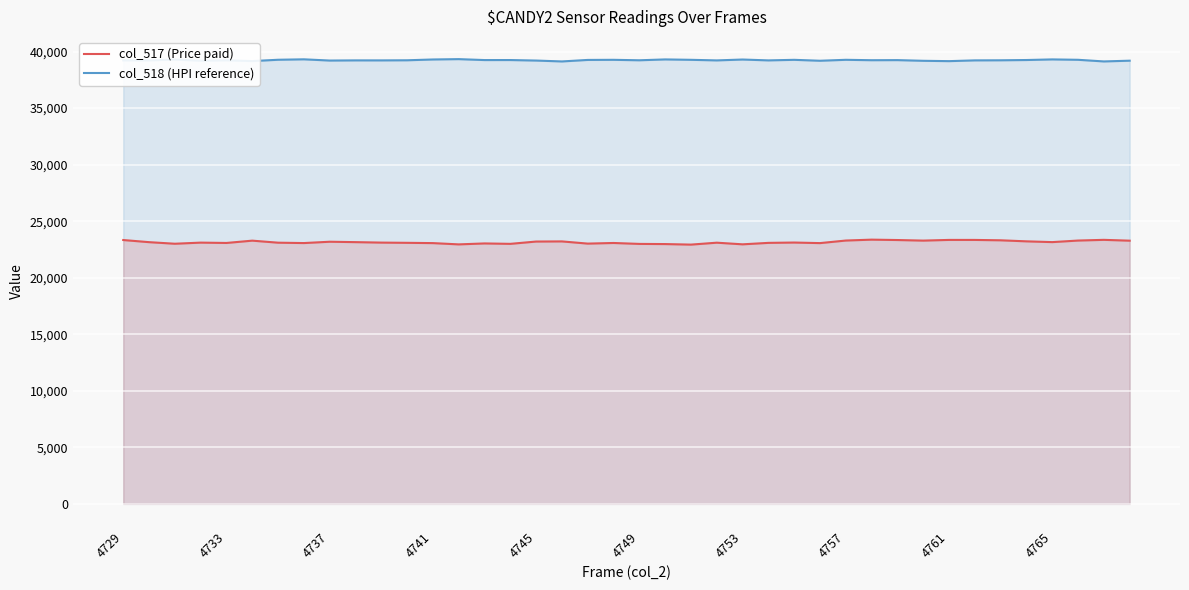

Rank the series by their average value, from lowest to highest.

col_517 (Price paid), col_518 (HPI reference)